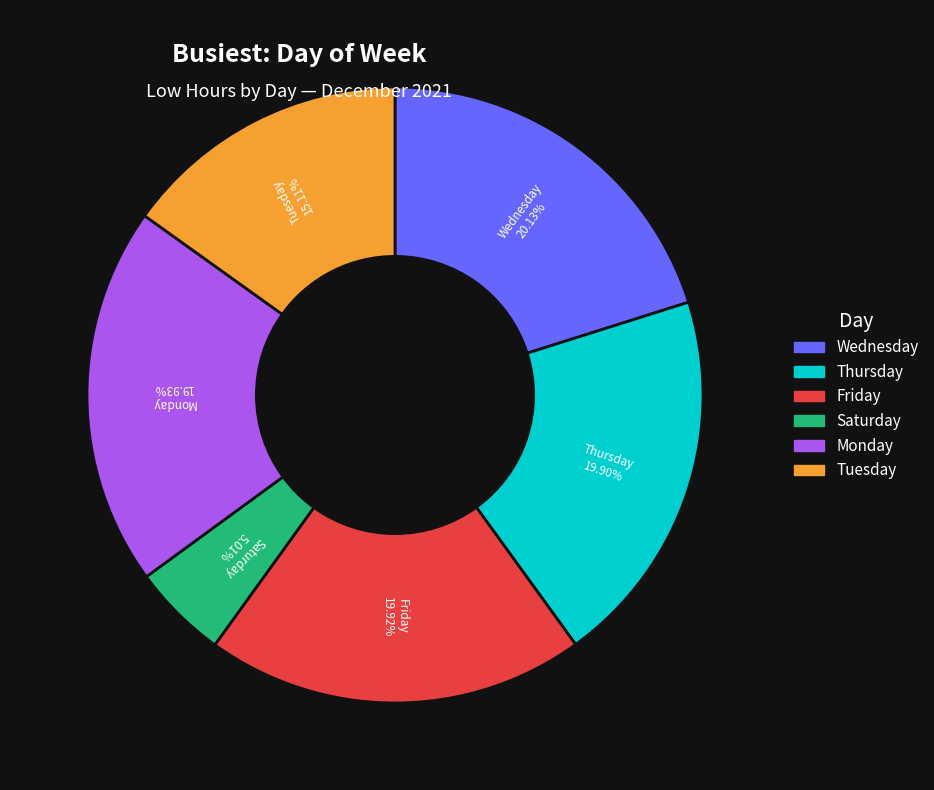

Does Saturday represent more than half of the total?

No